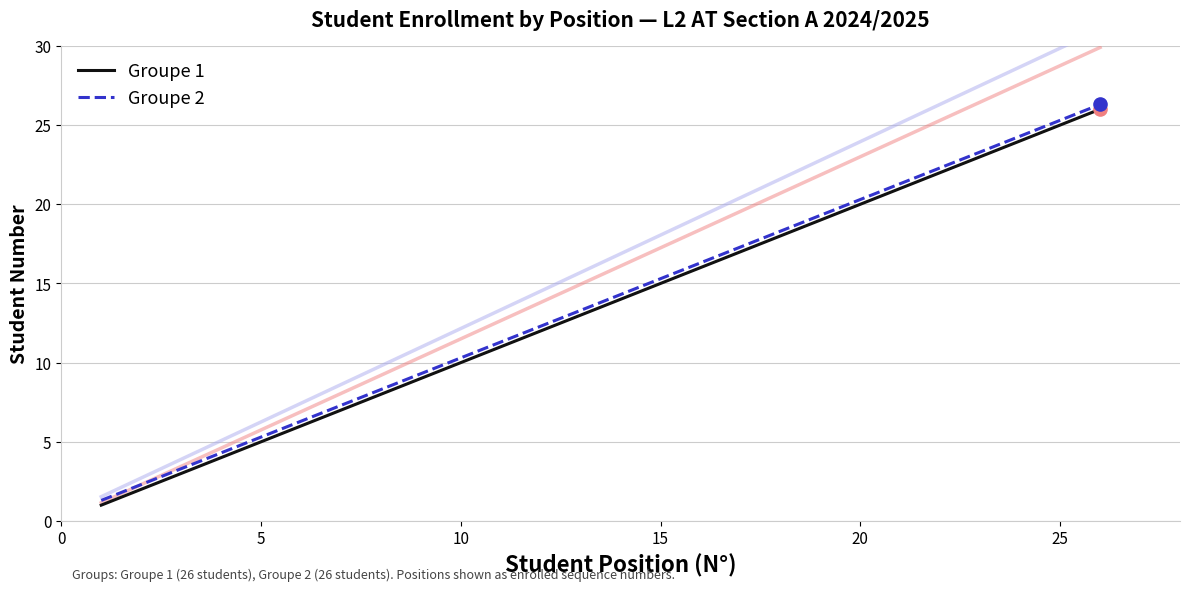

Which series reaches the minimum Y coordinate?

Groupe 1